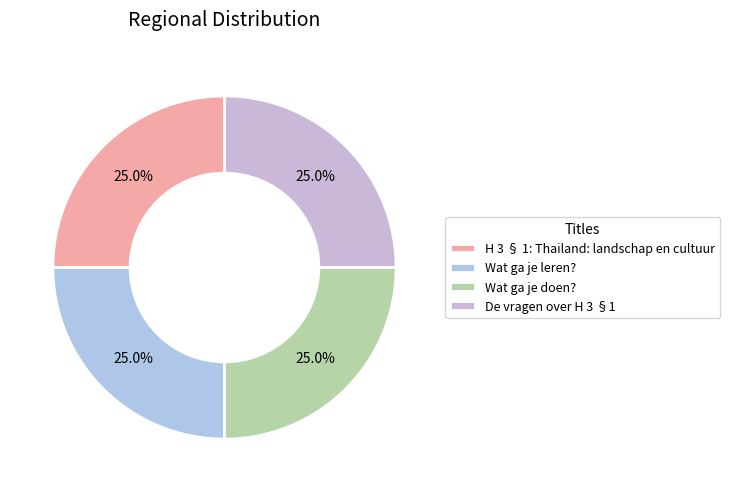

What percentage is the H 3 § 1: Thailand: landschap en cultuur slice, to the nearest percent?

25%